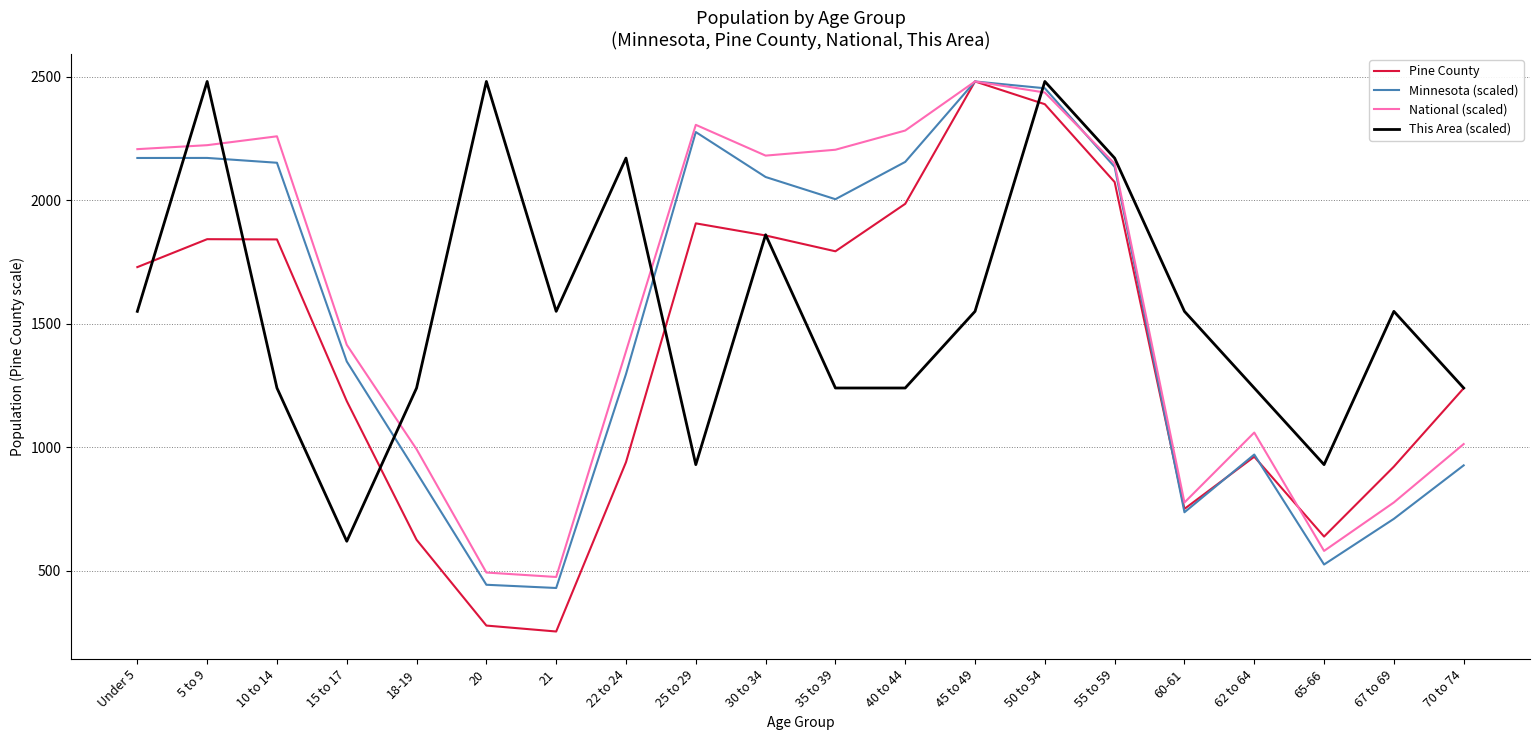

True or false: Minnesota (scaled) has a value of 276.8 at 18-19.

False